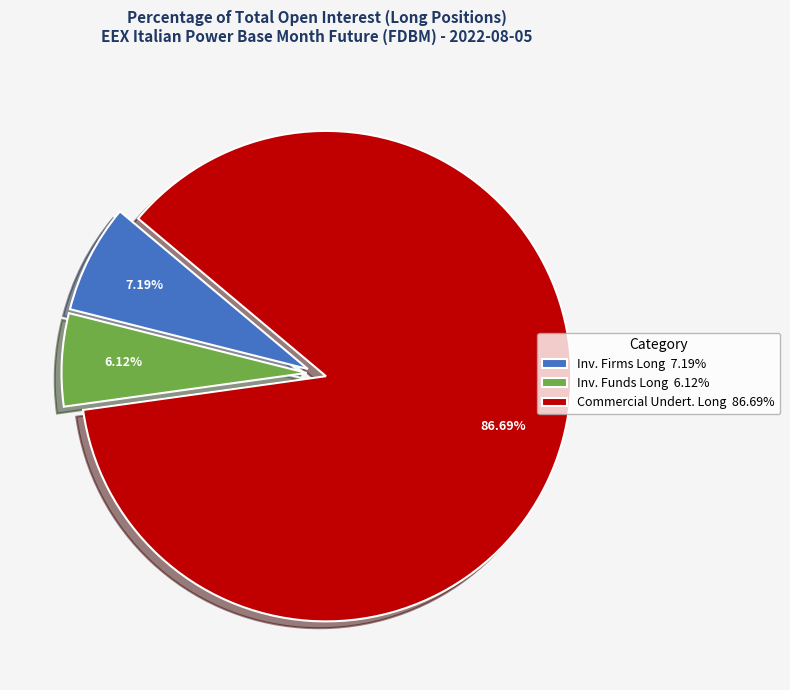

Rank the categories by value from lowest to highest.

Inv. Funds Long 6.12%, Inv. Firms Long 7.19%, Commercial Undert. Long 86.69%